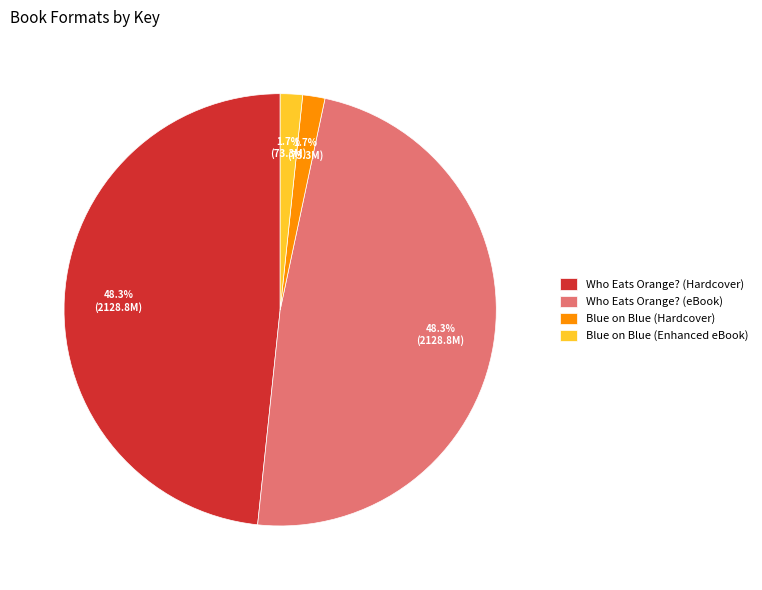

To the nearest percent, what percentage of the pie is Who Eats Orange? (eBook)?

48%